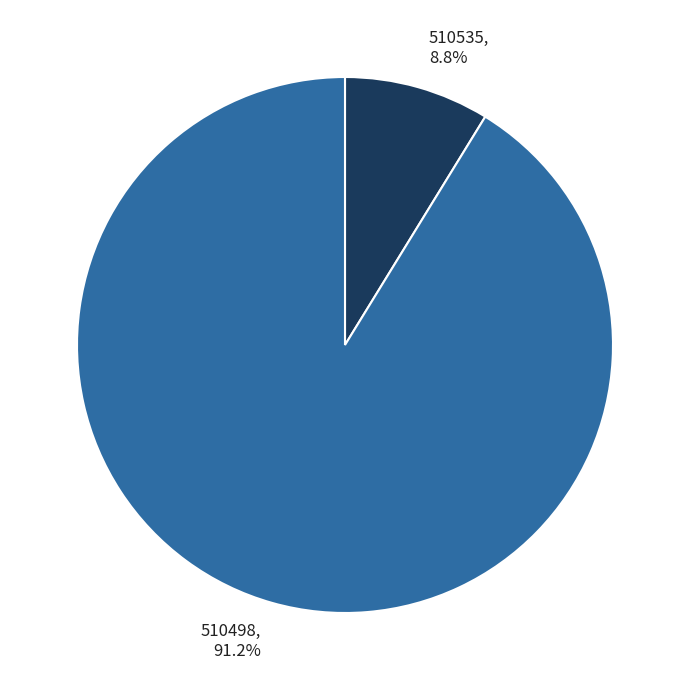

Is the sum of 510498 and 510535 greater than half?

Yes